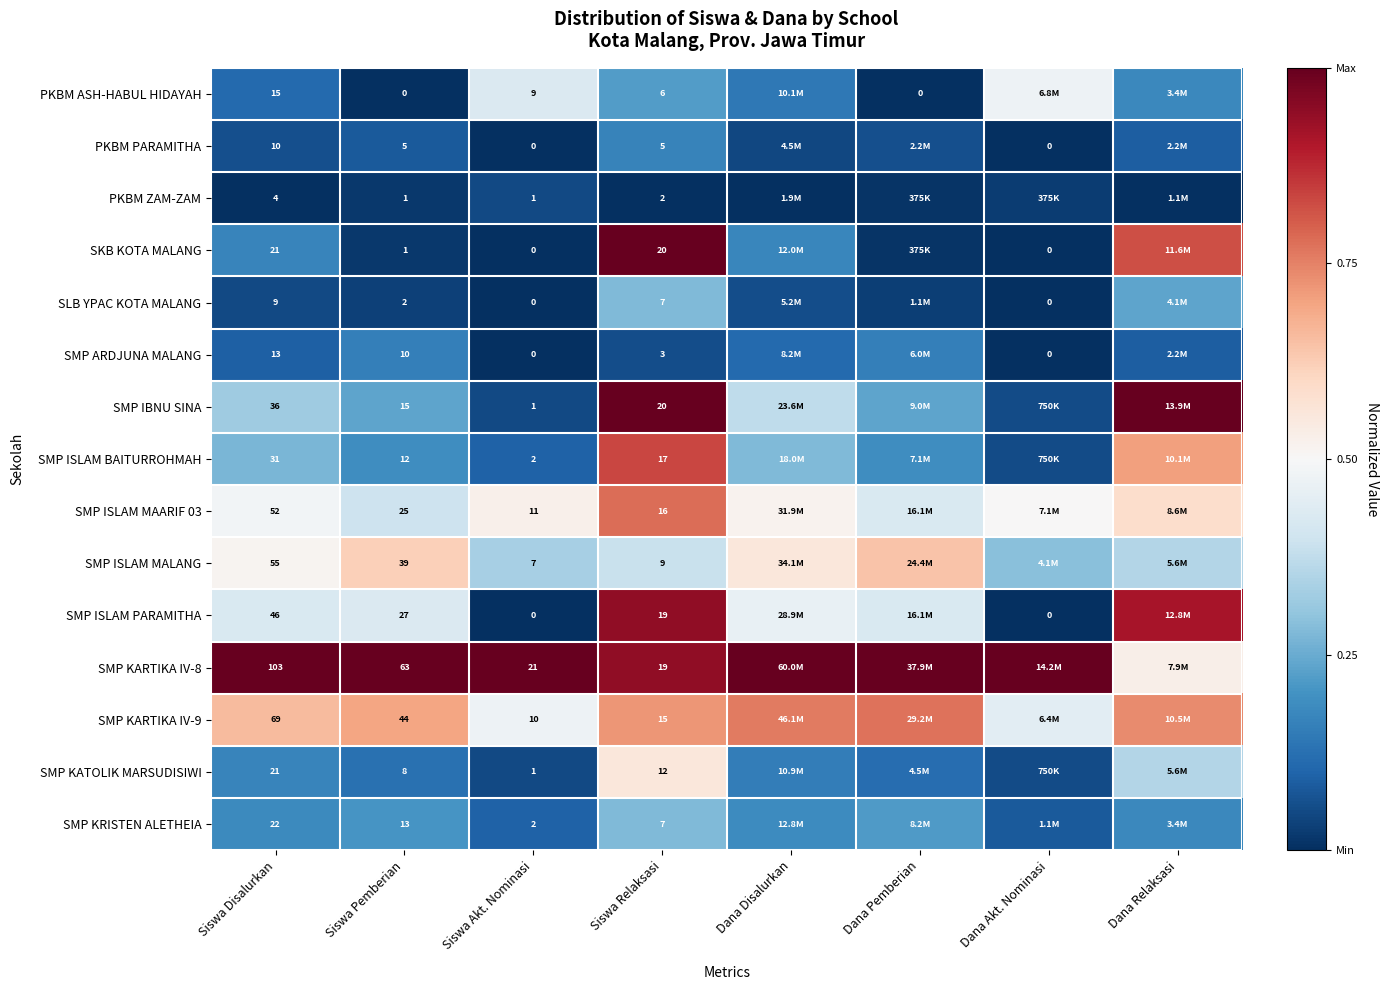

Is the value of PKBM ASH-HABUL HIDAYAH at Siswa Akt. Nominasi greater than the value of SMP KRISTEN ALETHEIA at Siswa Relaksasi?

Yes